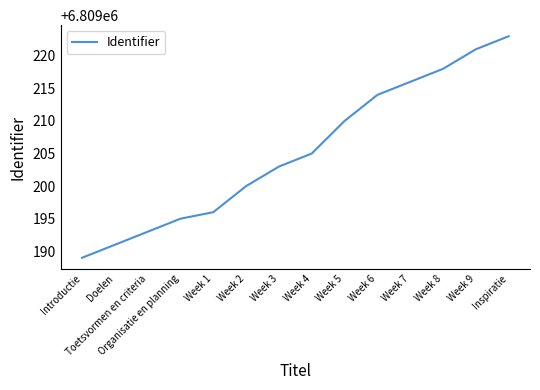

List the labels in order of value, smallest first.

Introductie, Doelen, Toetsvormen en criteria, Organisatie en planning, Week 1, Week 2, Week 3, Week 4, Week 5, Week 6, Week 7, Week 8, Week 9, Inspiratie